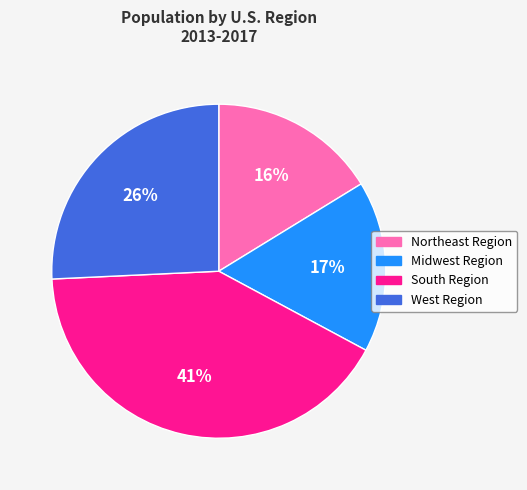

To the nearest percent, what is the combined percentage of Northeast Region and West Region?

42%